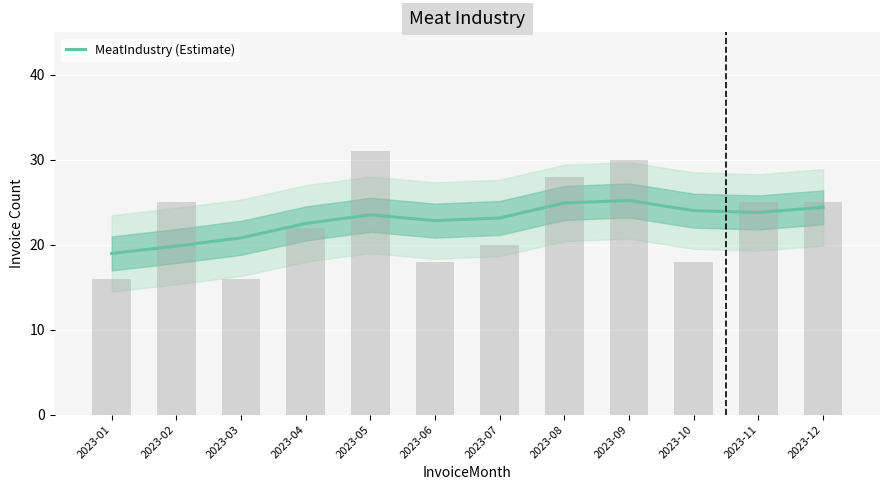

Approximately how many times larger is the value at 2023-12 compared to 2023-05?

1.0